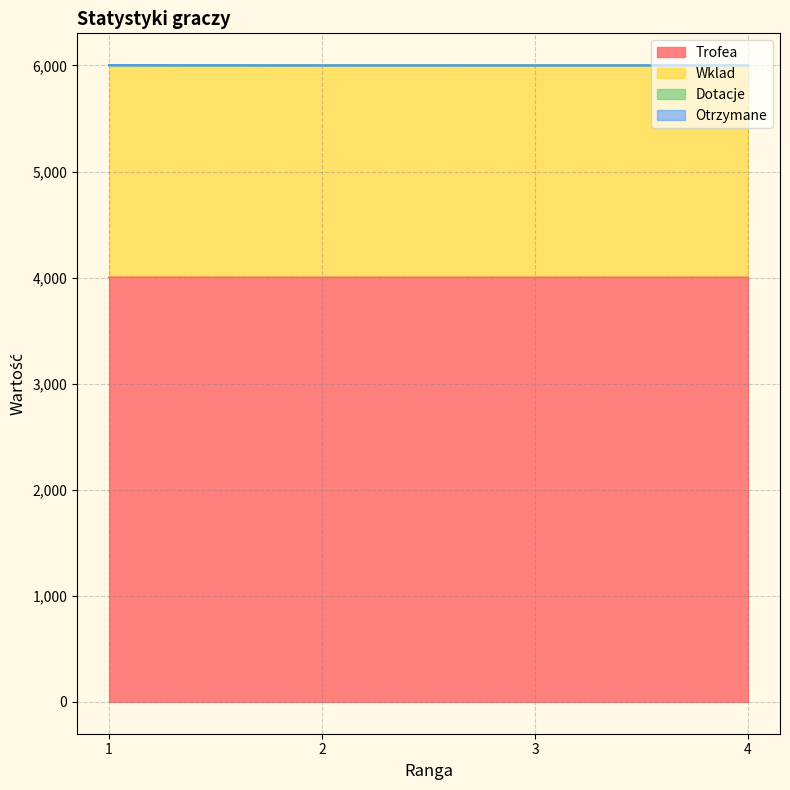

What is the greatest value displayed?

6003